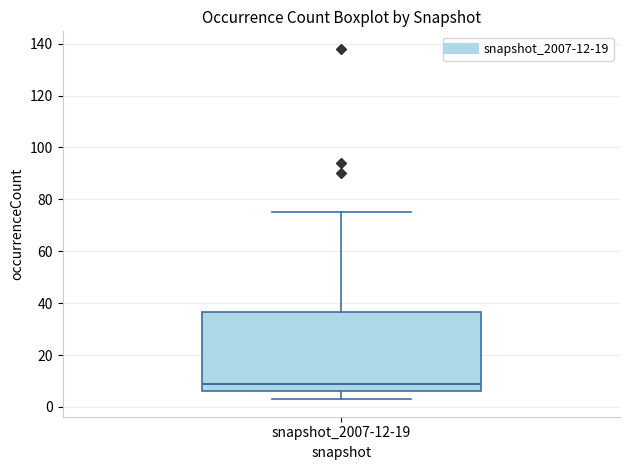

Where is the lower edge of the box for snapshot_2007-12-19 on the y-axis? The values are not printed on the chart, so give them approximately, as read against the axis.

6